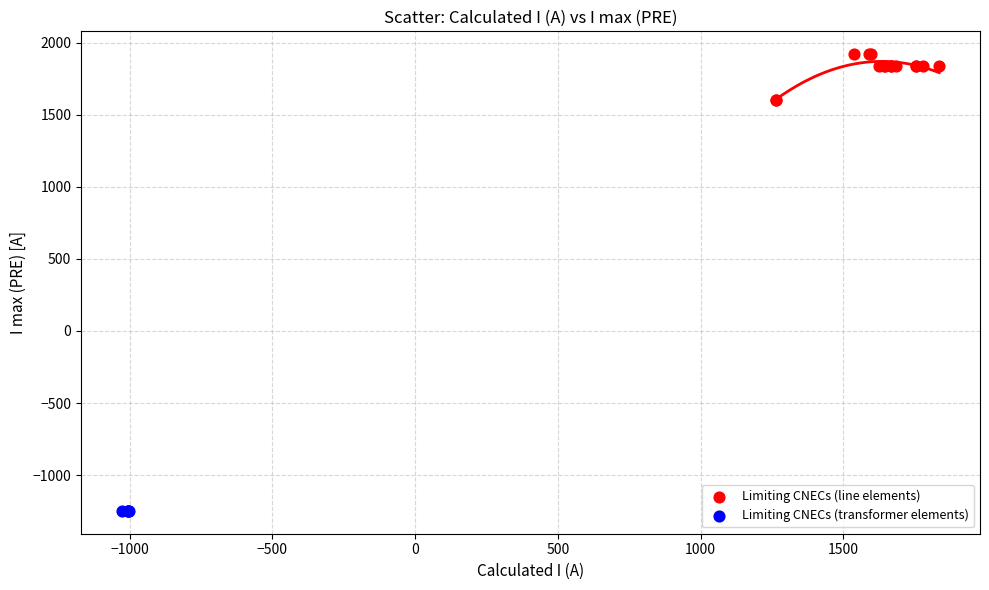

Which series reaches the minimum Y coordinate?

Limiting CNECs (transformer elements)